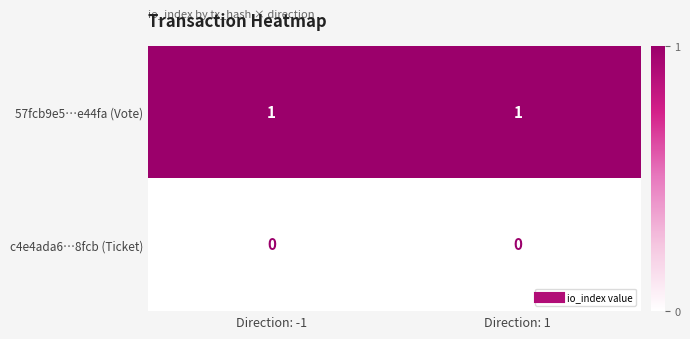

Is it true that 57fcb9e5…e44fa (Vote) equals 1 at Direction: -1?

True